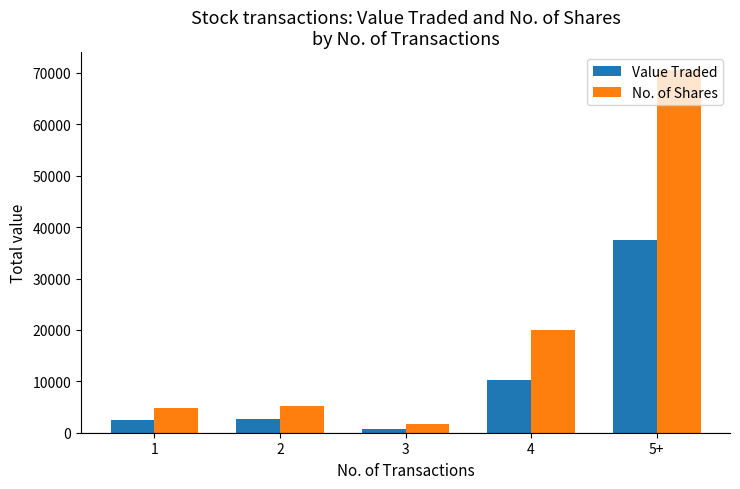

Rank the series by their maximum value, from highest to lowest.

No. of Shares, Value Traded